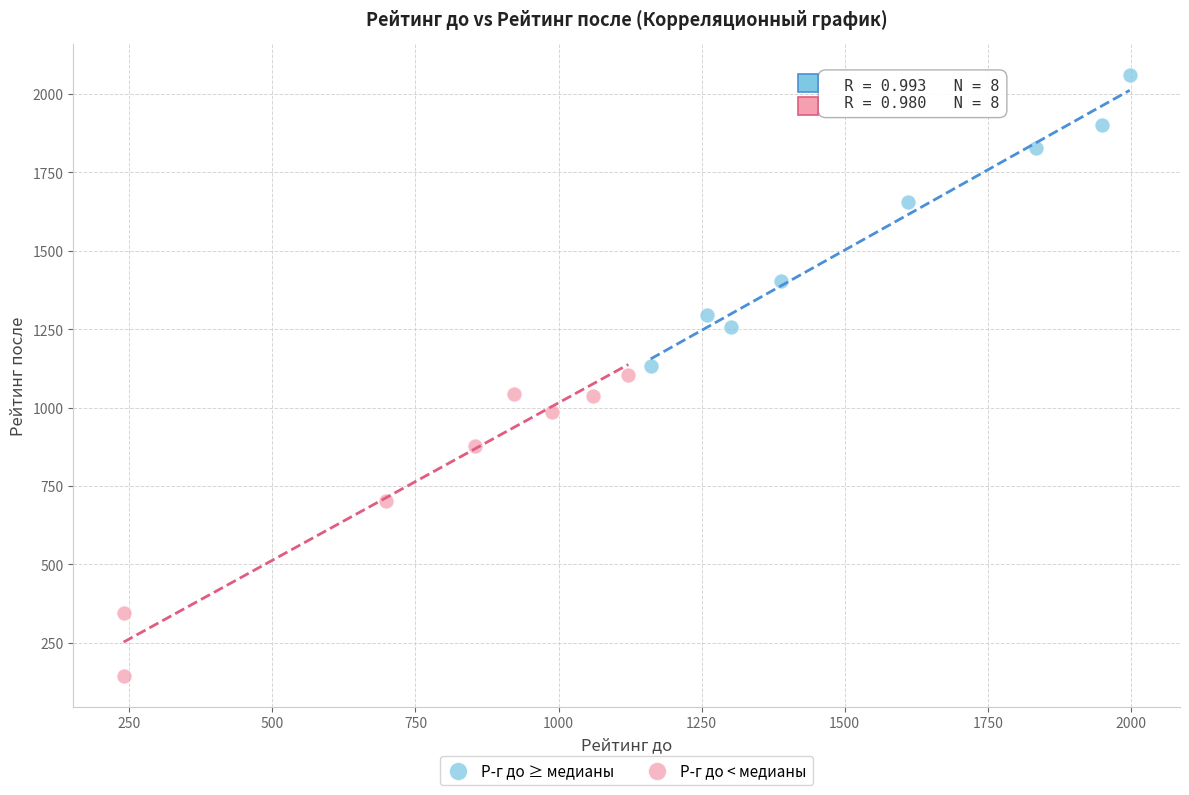

Which series has the largest Y range (max minus min)?

Р-г до < медианы